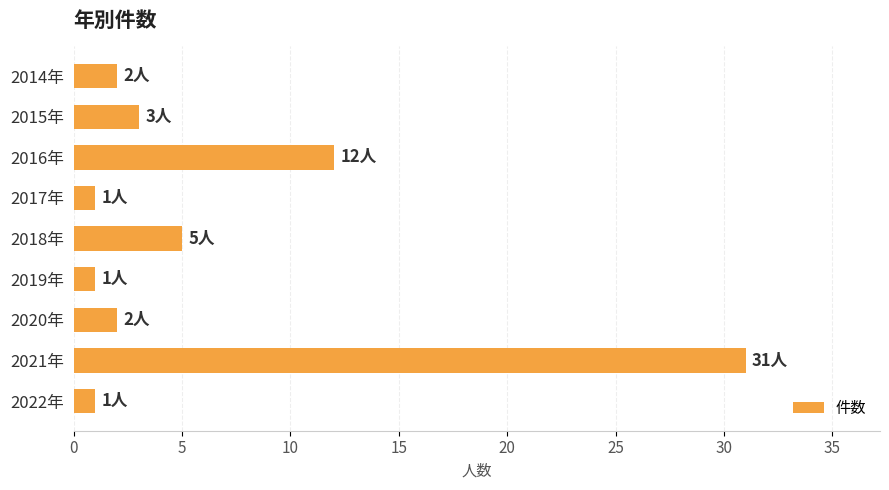

At which label is the value closest to 16?

2016年